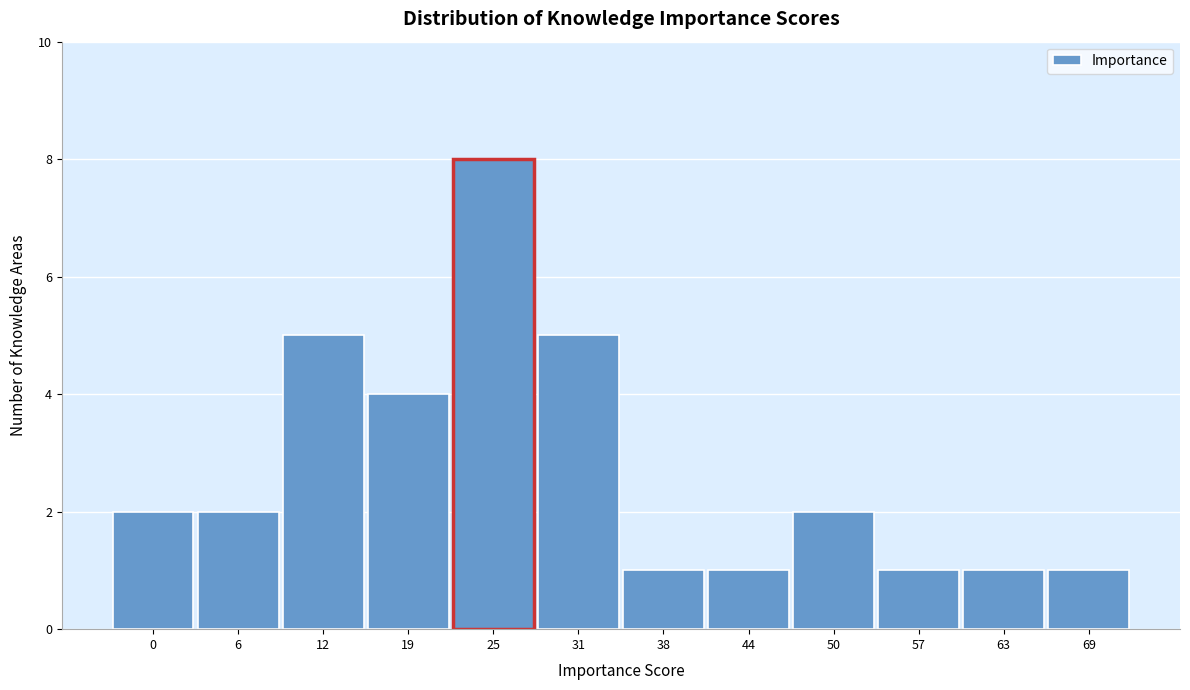

Reading left to right, what are all the values shown in this chart?

0=2	6=2	12=5	19=4	25=8	31=5	38=1	44=1	50=2	57=1	63=1	69=1